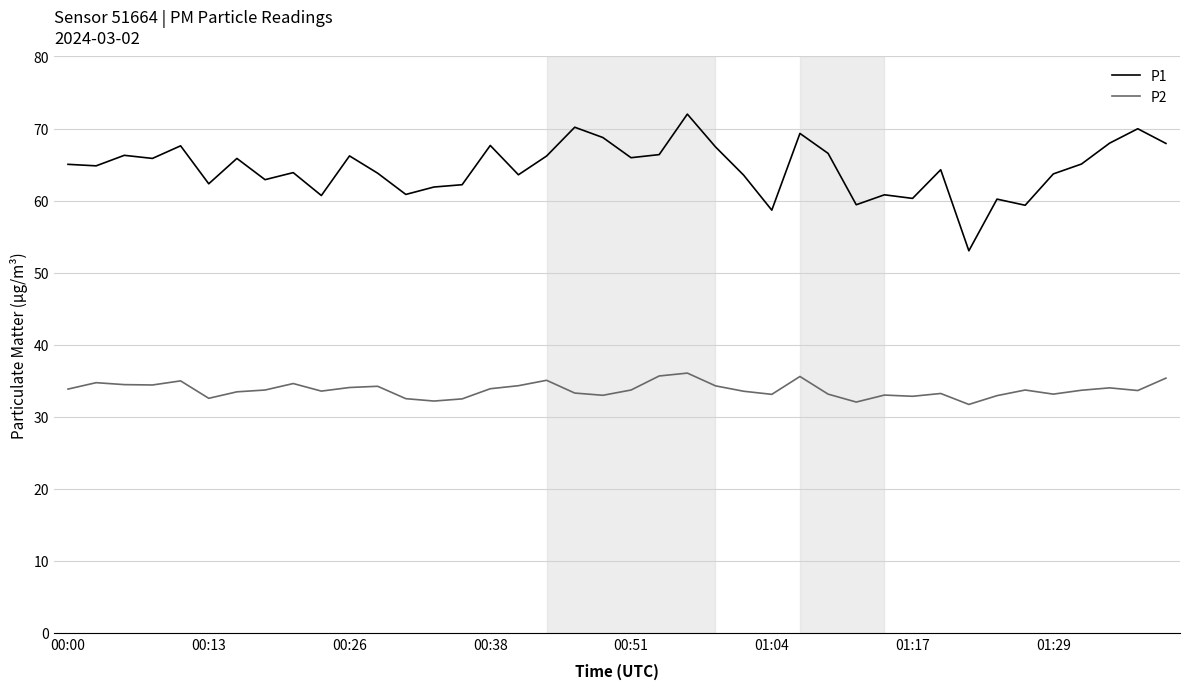

Which series has the largest range (max minus min)?

P1